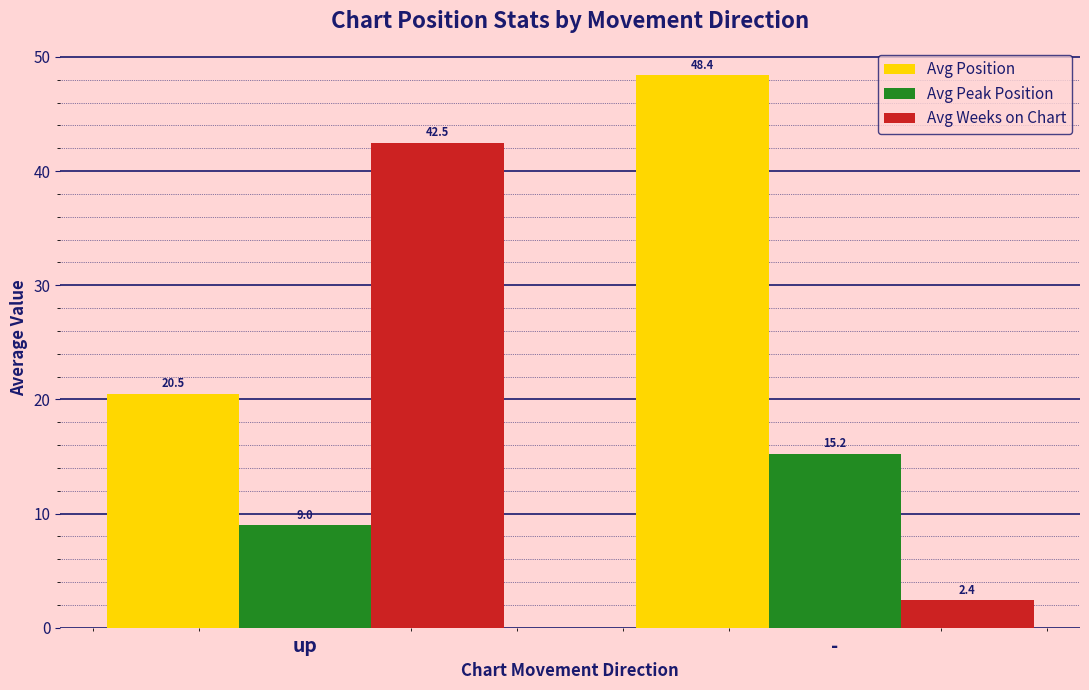

Is it true that Avg Weeks on Chart equals 42.5 at up?

True